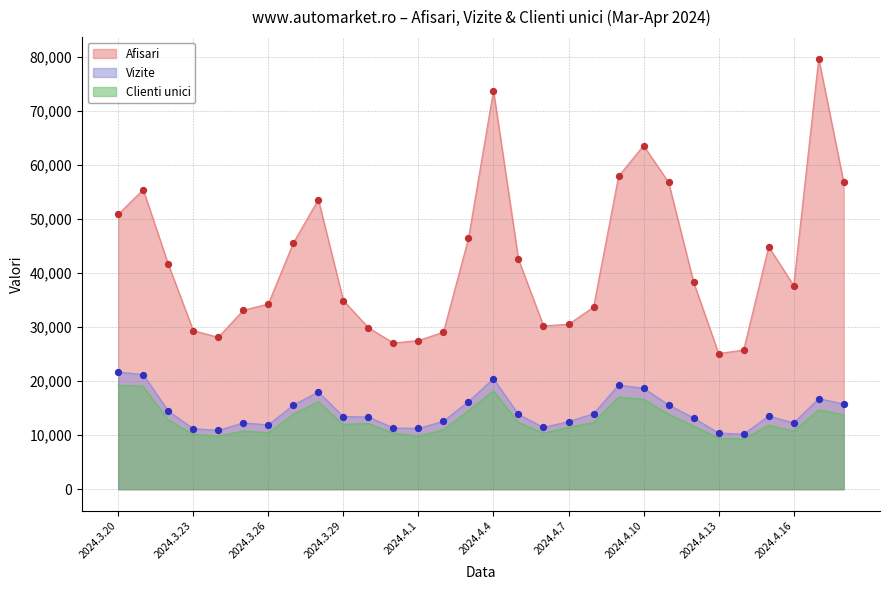

What is the total value across all series at 2024.3.20?

91735